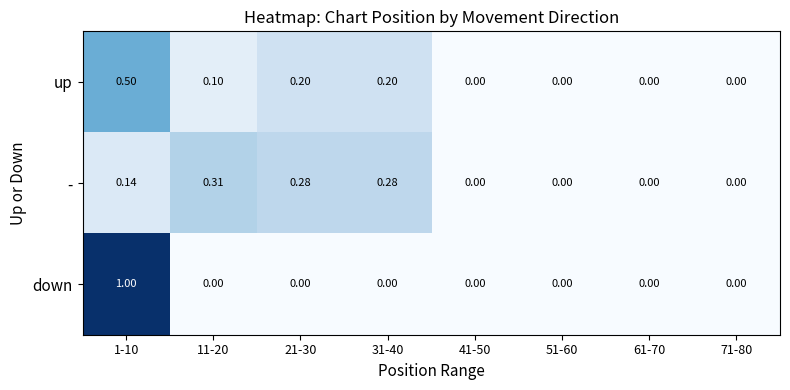

Rank the series at 21-30 from lowest to highest value.

down, up, -